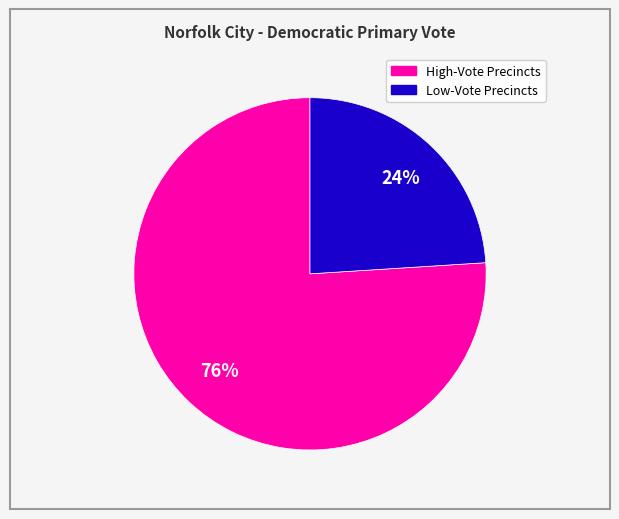

To the nearest percent, what is the difference between the largest and smallest slice percentages?

52%